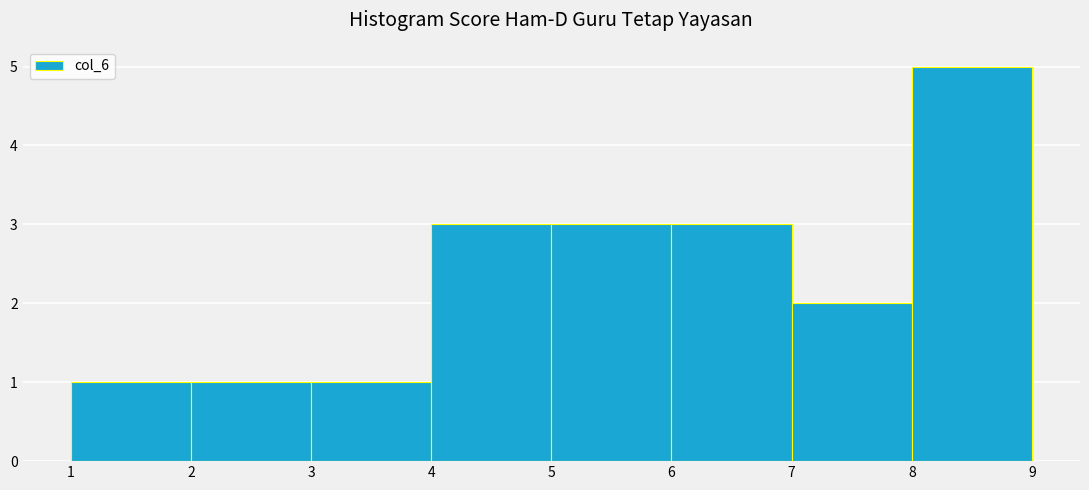

What is the height of the bar covering 4 to 5 on the x-axis? The values are not printed on the chart, so give them approximately, as read against the axis.

3